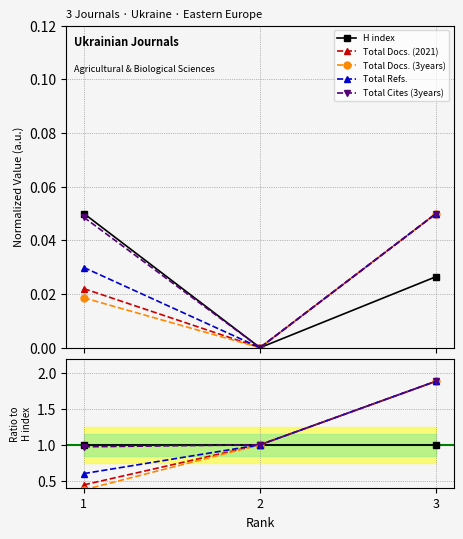

How many lines are shown in the chart?

5